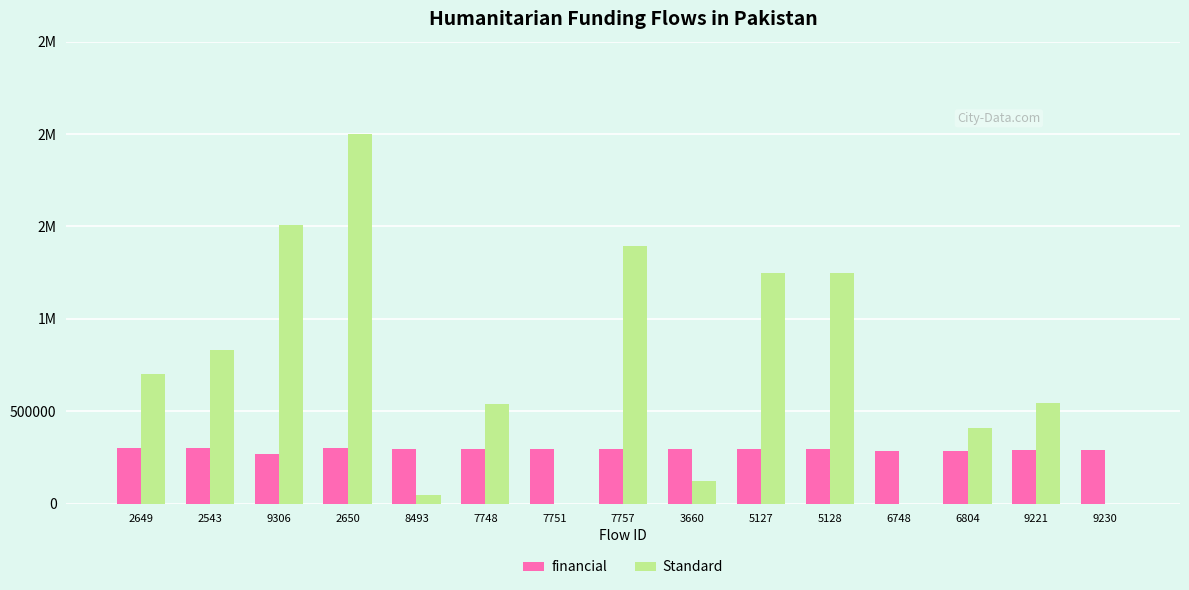

Are the bars horizontal?

No